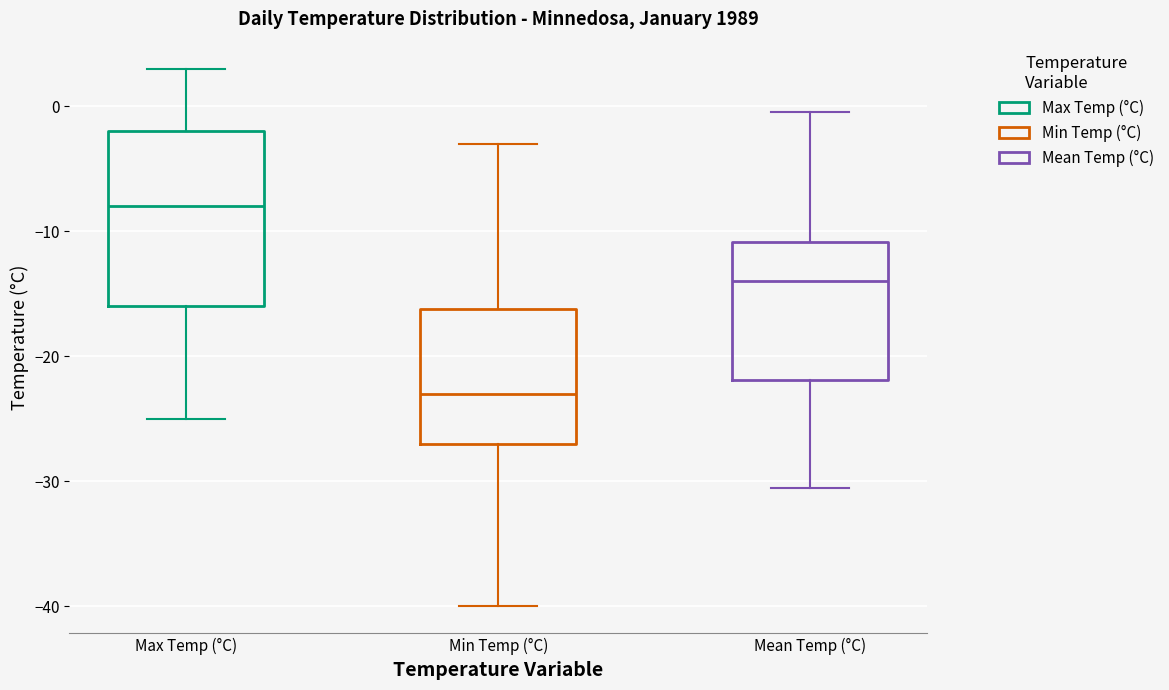

Reading left to right, read every box against the y-axis: the position of its median line, the range the box covers, and the ends of its whiskers. The values are not printed on the chart, so give them approximately, as read against the axis.

Max Temp (°C): median -8, box -16 to -2, whiskers -25 to 3
Min Temp (°C): median -23, box -27 to -16, whiskers -40 to -3
Mean Temp (°C): median -14, box -22 to -11, whiskers -30 to 0